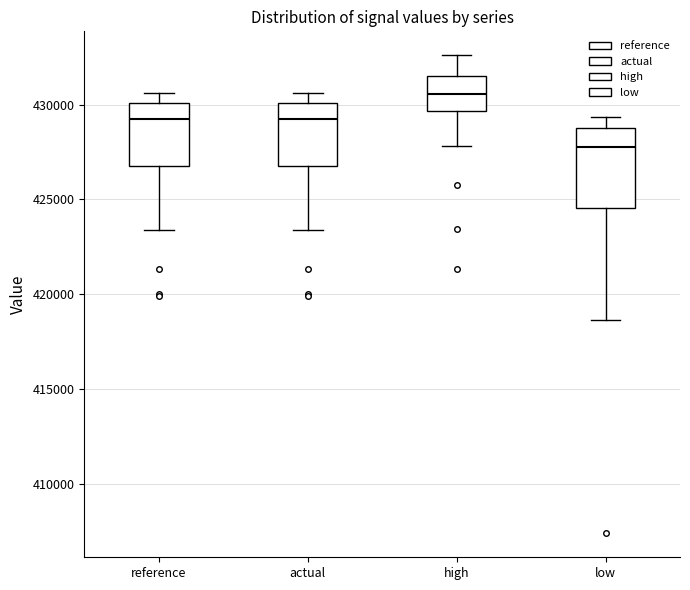

Which box has the lowest median line?

low